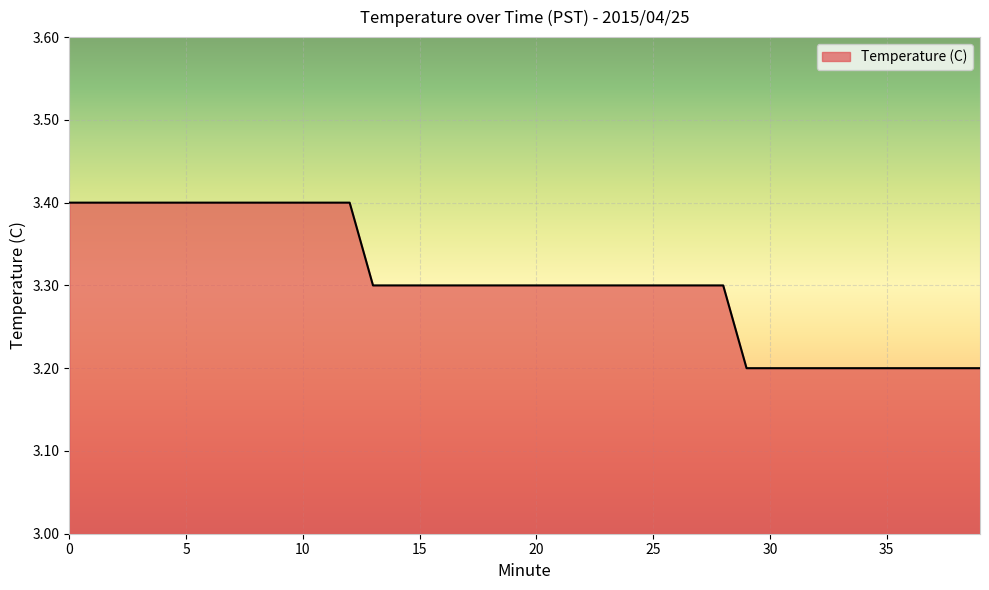

What is the maximum value shown in the chart?

3.4